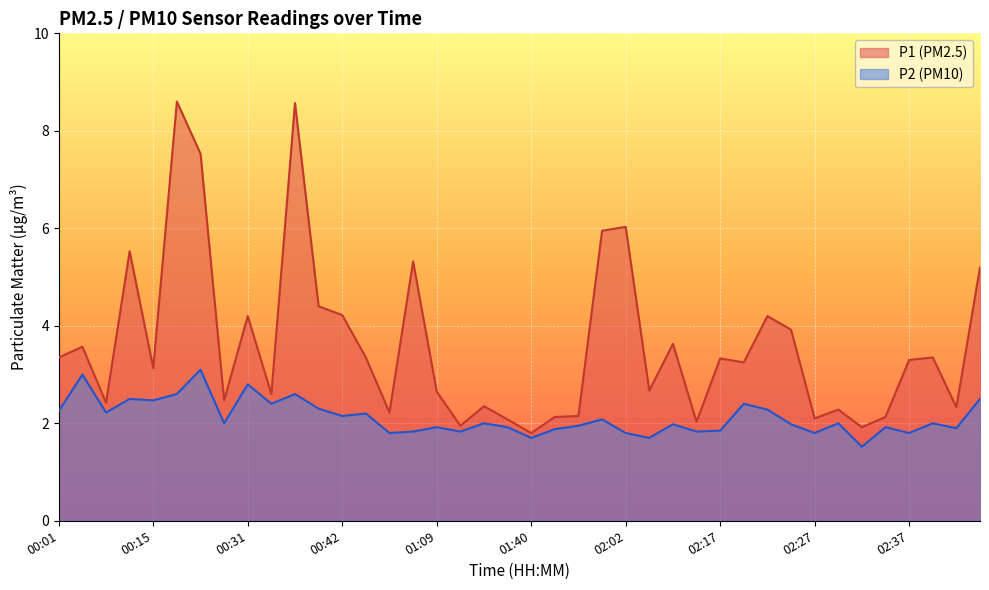

At 00:01, list the series in order from smallest to largest.

P2 (PM10), P1 (PM2.5)